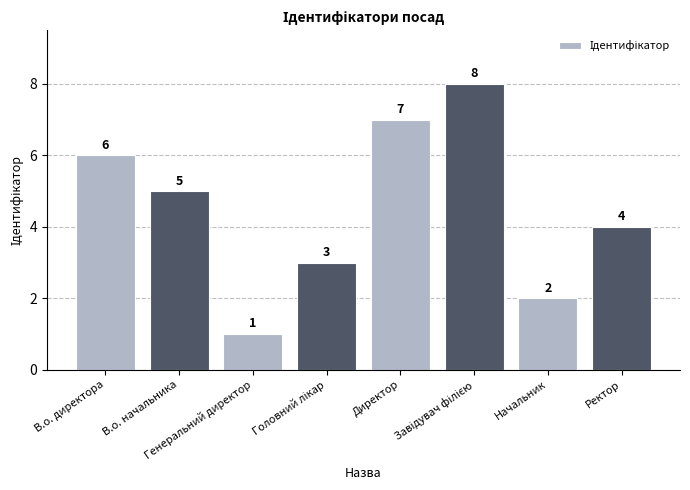

What is the value of the 6th bar from the left?

8